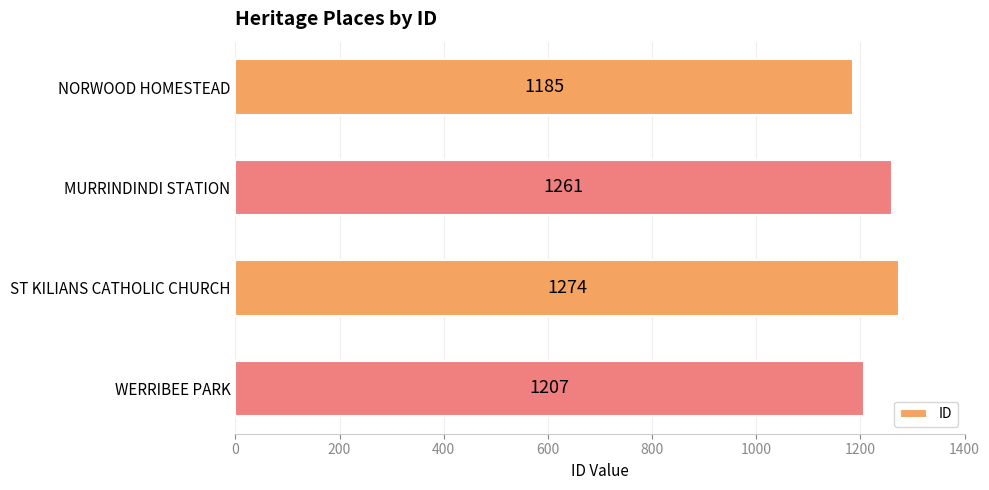

Reading top to bottom, what are all the values shown in this chart?

1185	1261	1274	1207